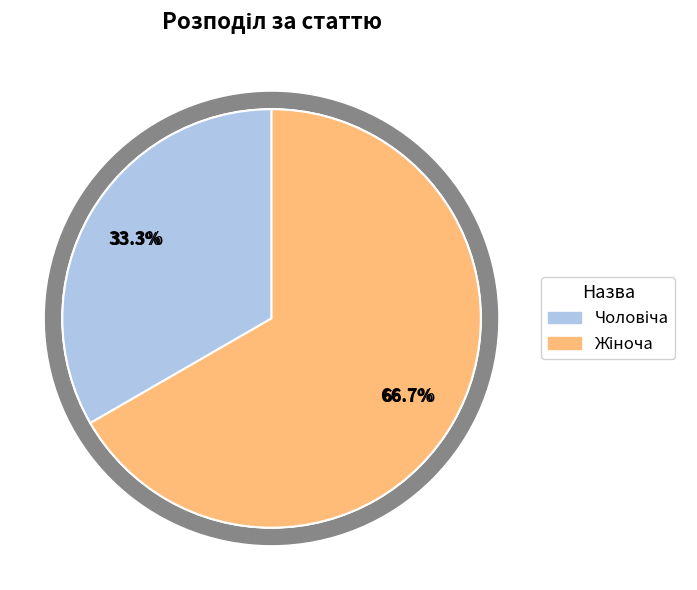

Approximately how many times larger is the value at Жіноча compared to Чоловіча?

2.0